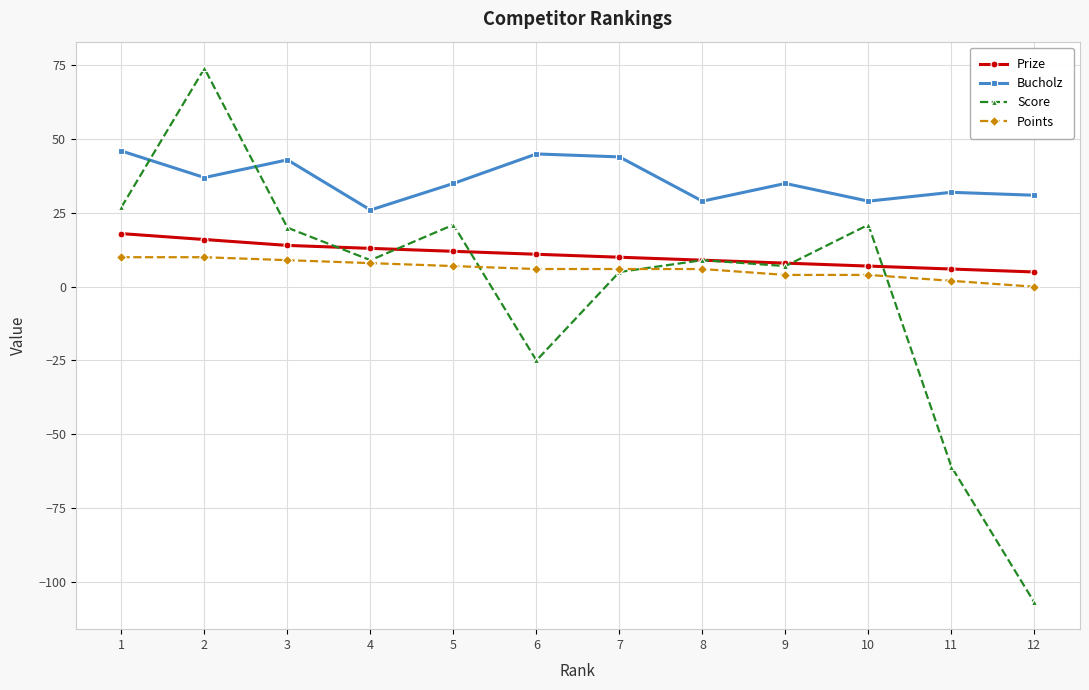

Between 2 and 9, which series saw the biggest shift?

Score